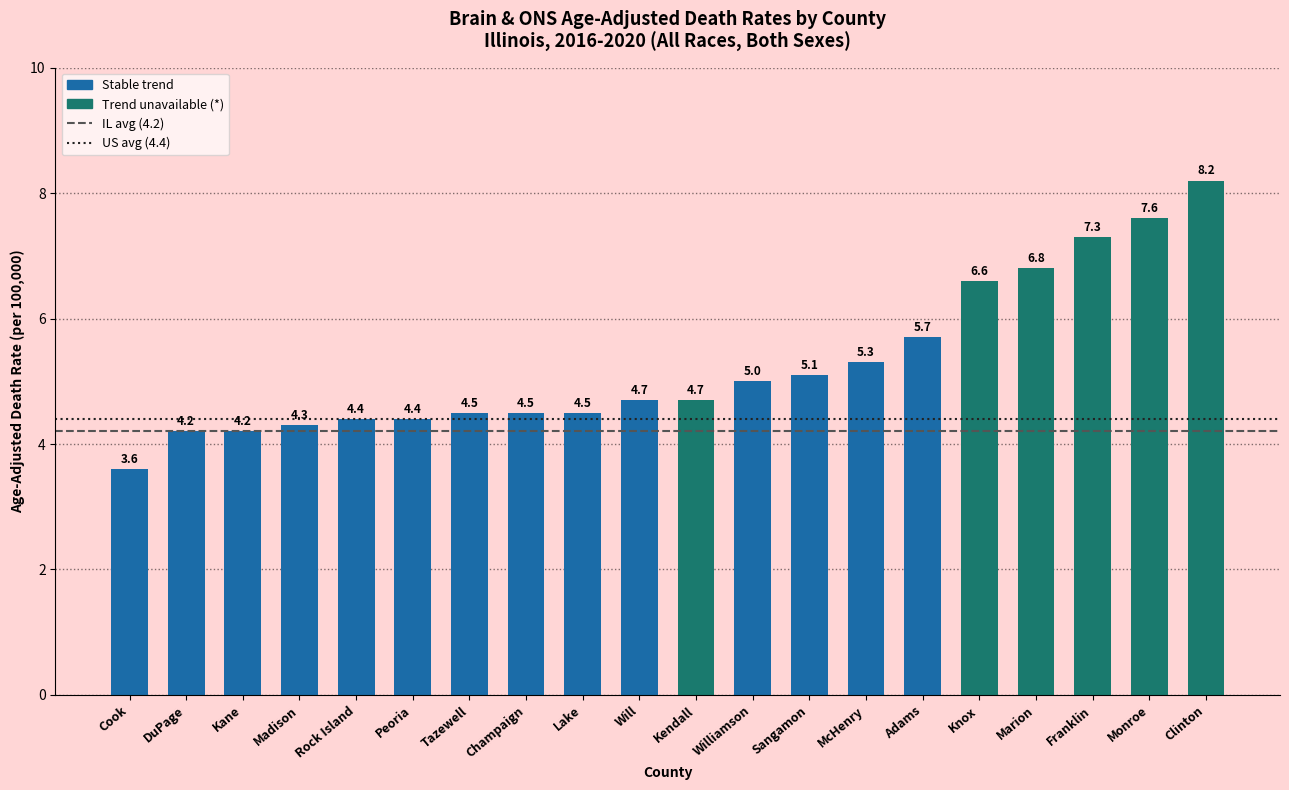

How many series are shown in this chart?

1